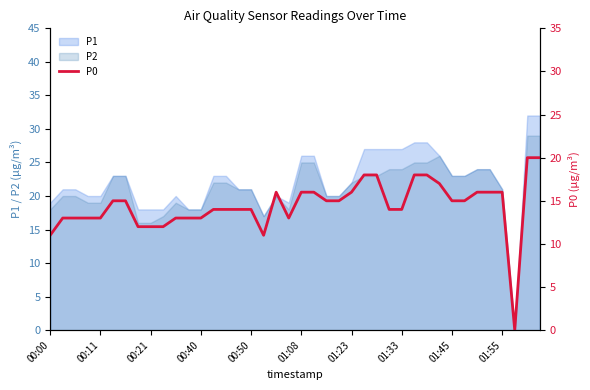

Where does the data first go above 15?

18